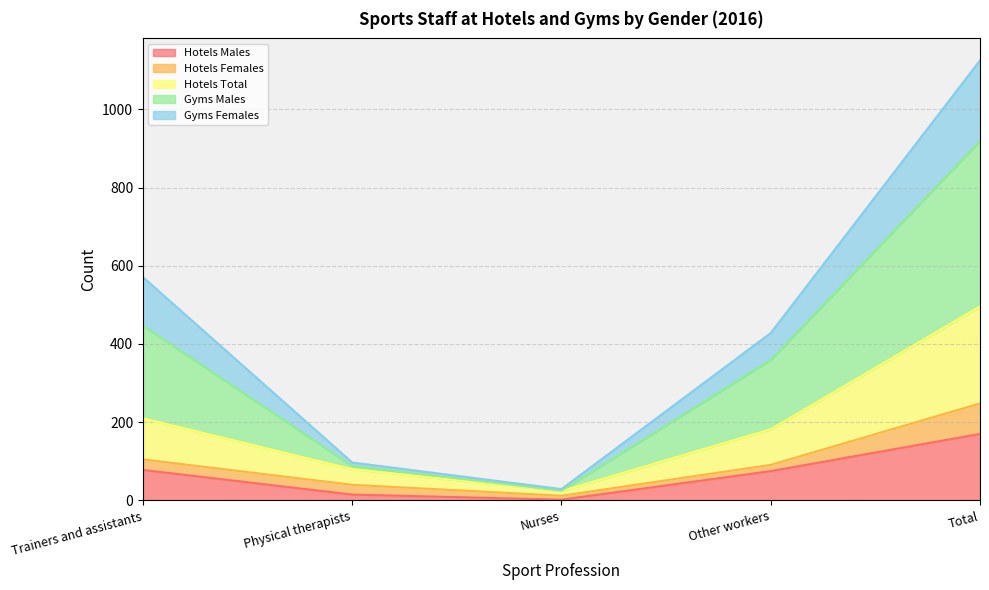

At which label is Hotels Males closest to 86?

Trainers and assistants